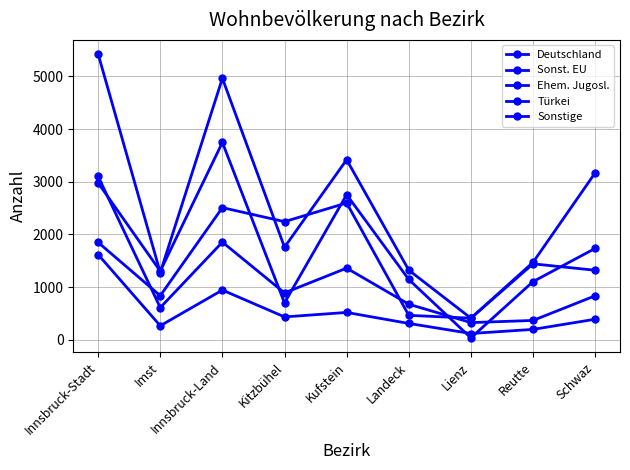

Does the chart display data point markers on the line(s)?

Yes